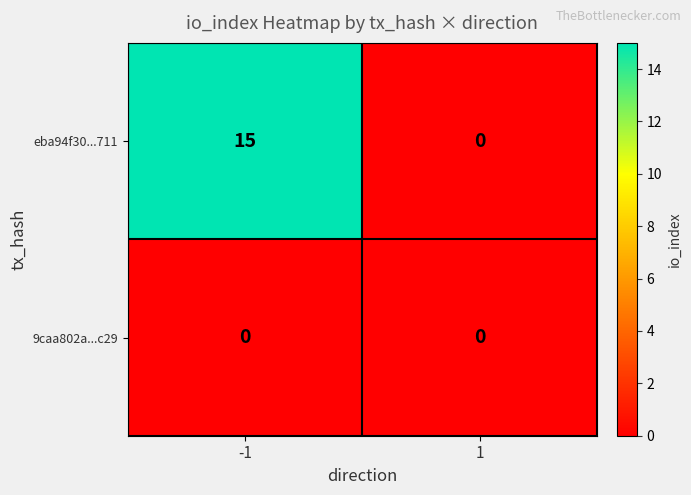

True or false: 9caa802a...c29 has a value of 0 at 1.

True